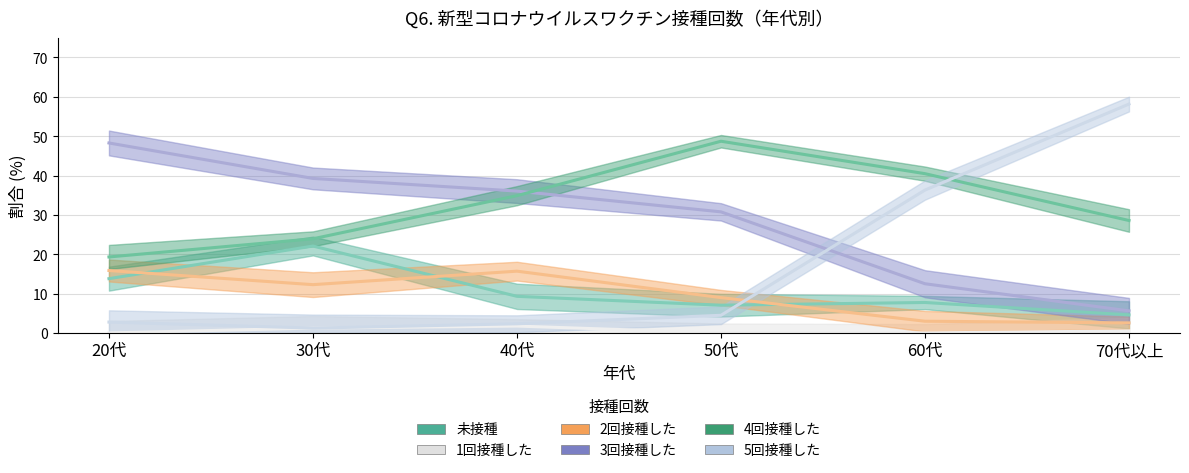

What is the value of the 2回接種した point at the 1st from the left?

15.9